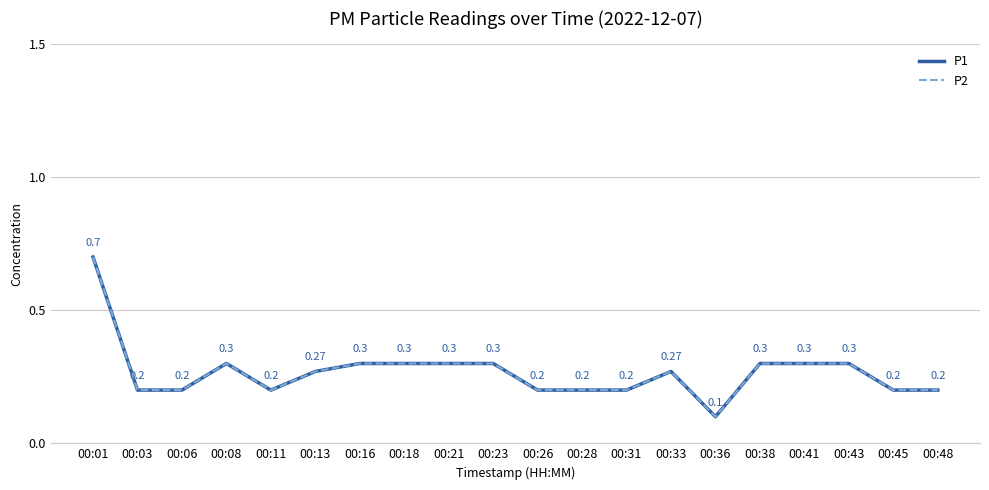

Is this an area chart (filled region under the line)?

No